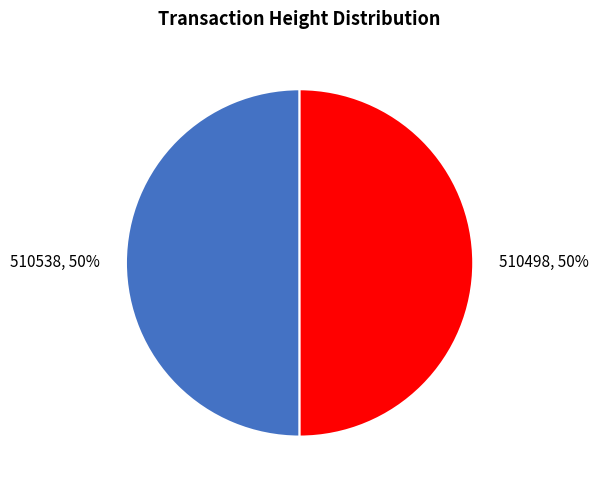

To the nearest percent, what portion does 510498 represent?

50%